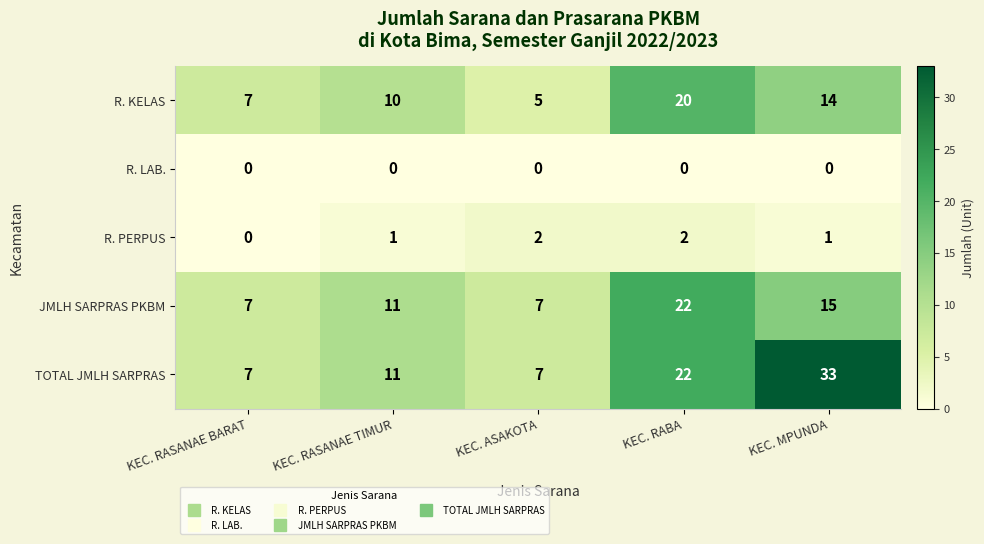

Count the number of data series in this chart.

5